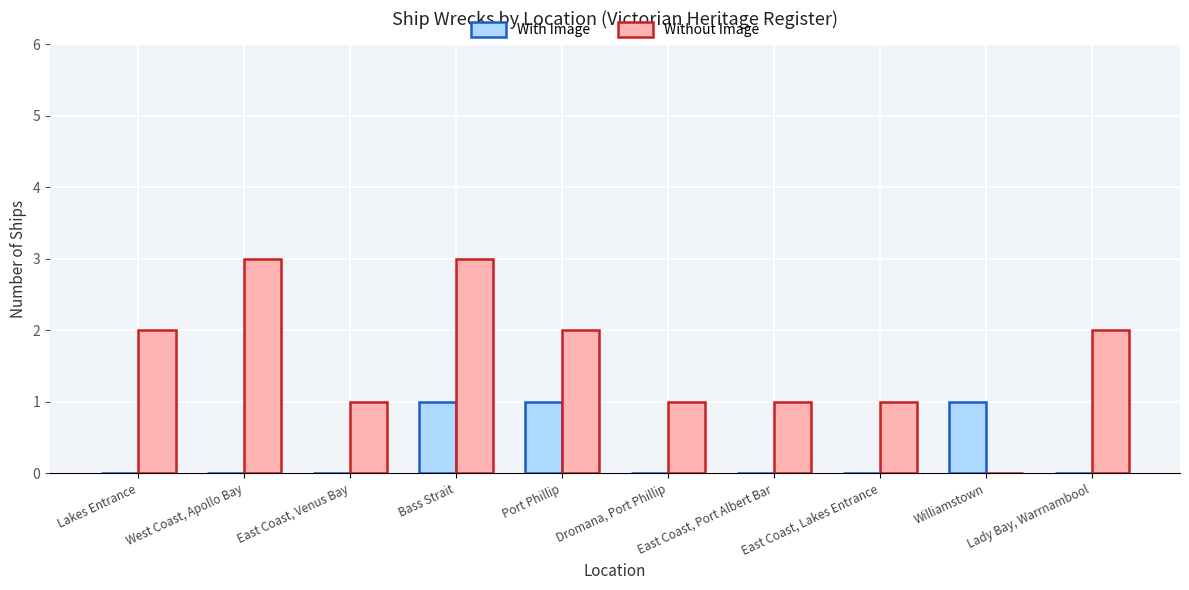

What is the sum of all Without Image values?

16